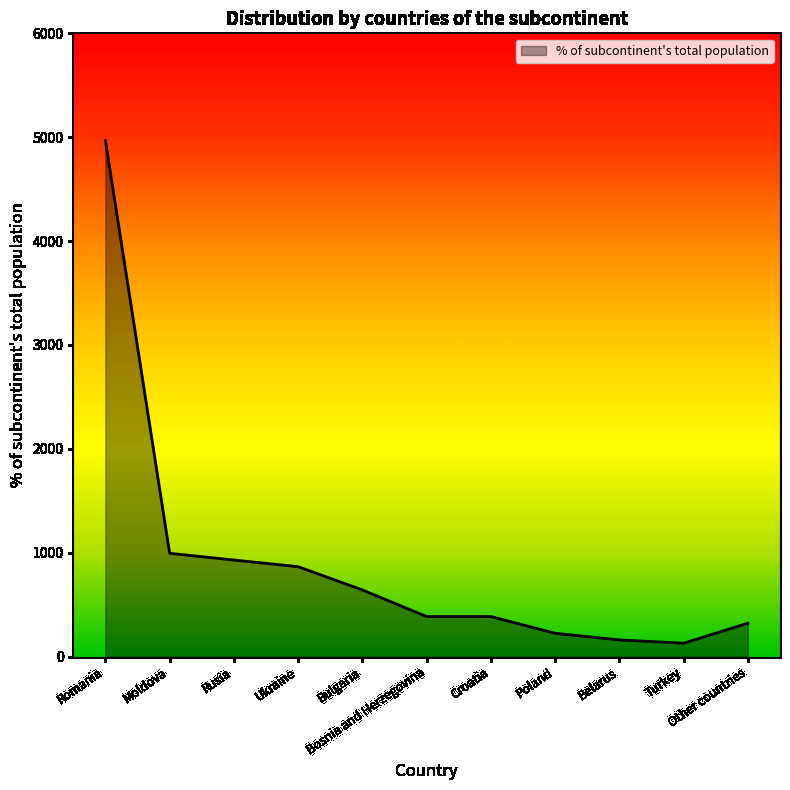

What is the maximum value shown in the chart?

4968